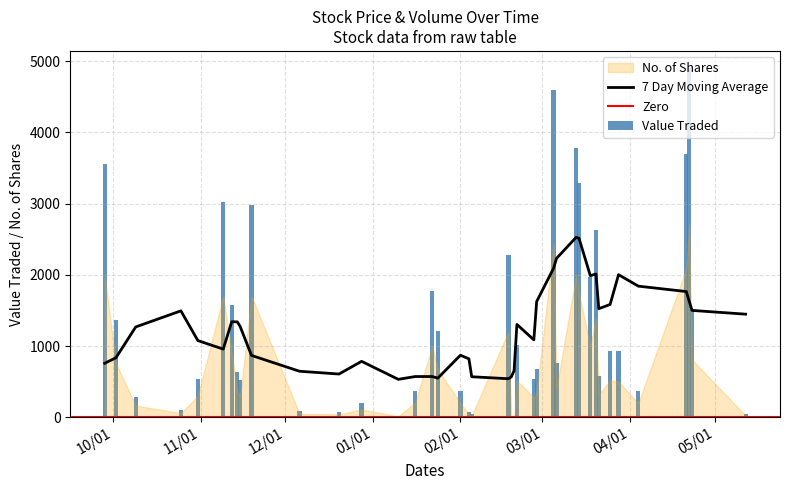

Is it true that Value Traded equals 1581.0 at 12/11/2023?

True